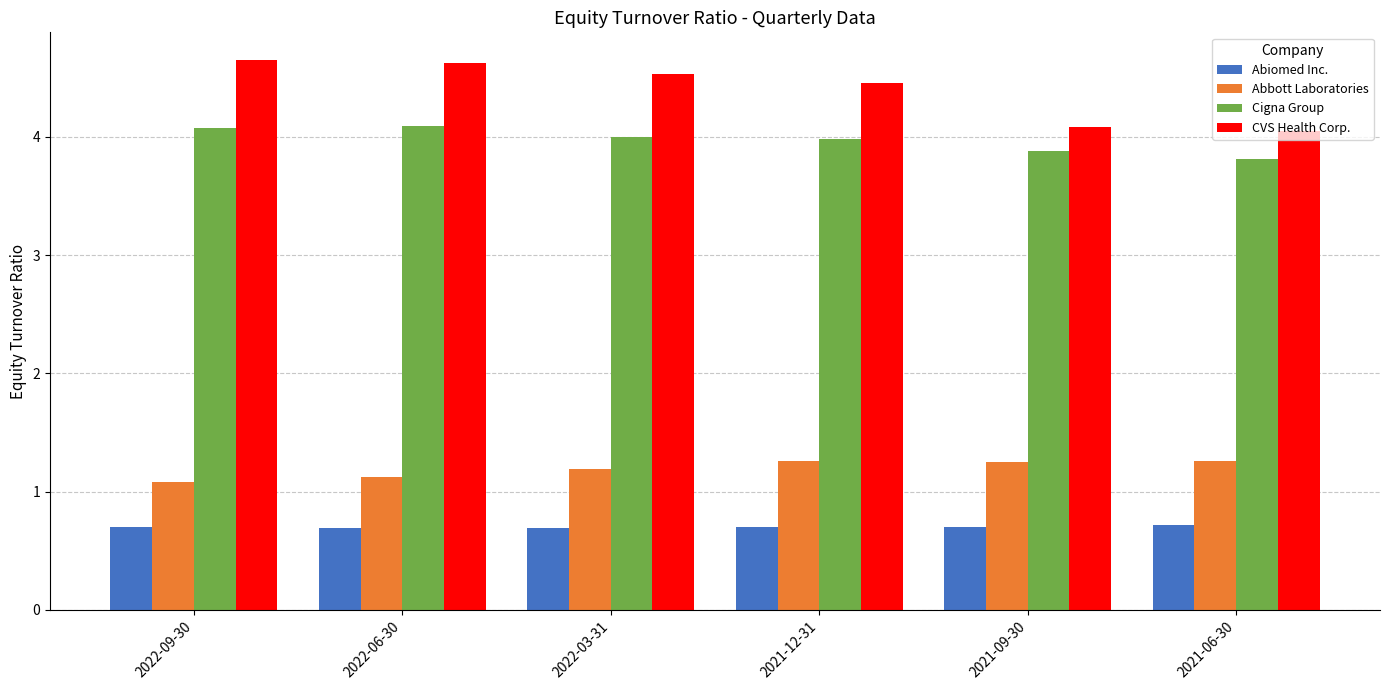

How many bars are there in each group?

4